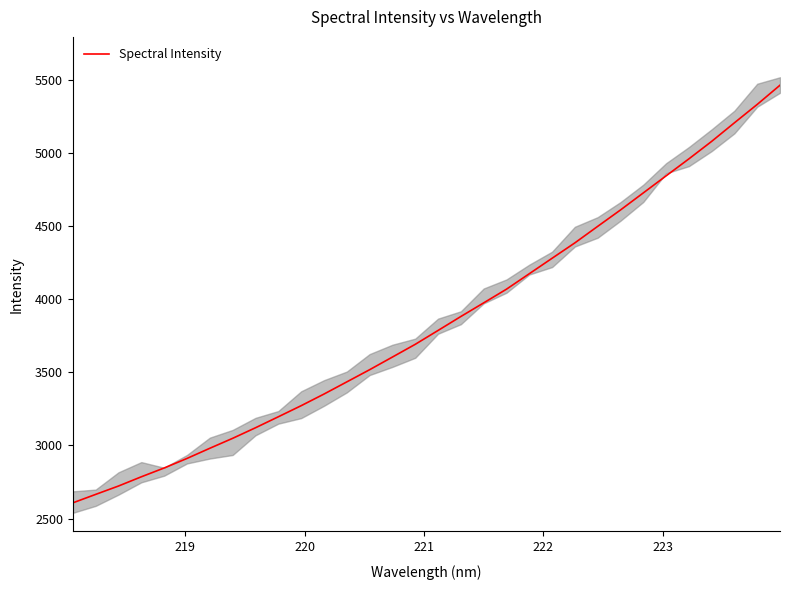

How many lines are shown in the chart?

1